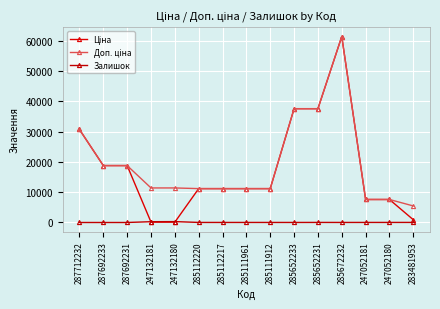

Between 285112217 and 285652231, which series saw the biggest shift?

Ціна